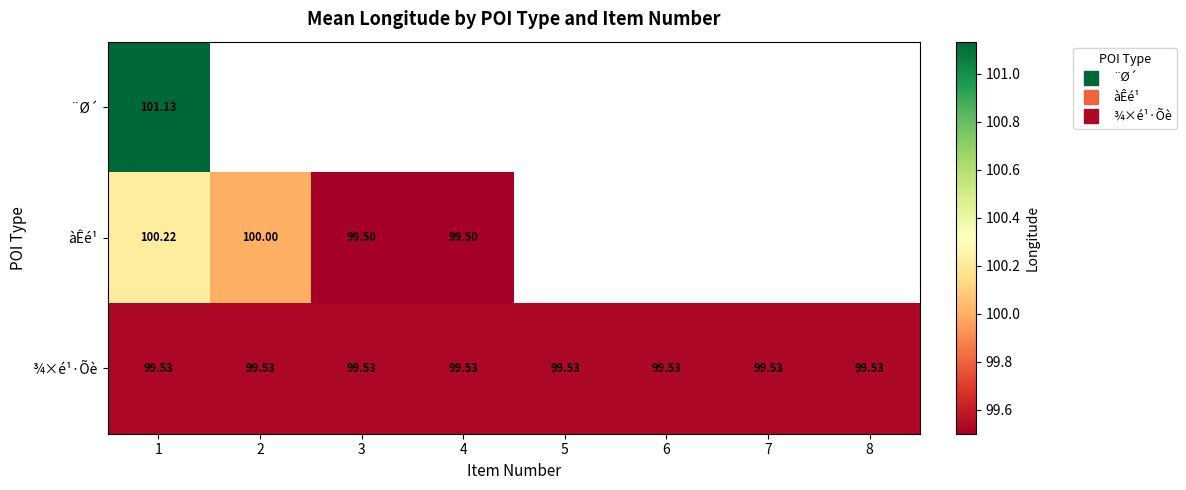

Which has a higher value, 5 or 6?

6